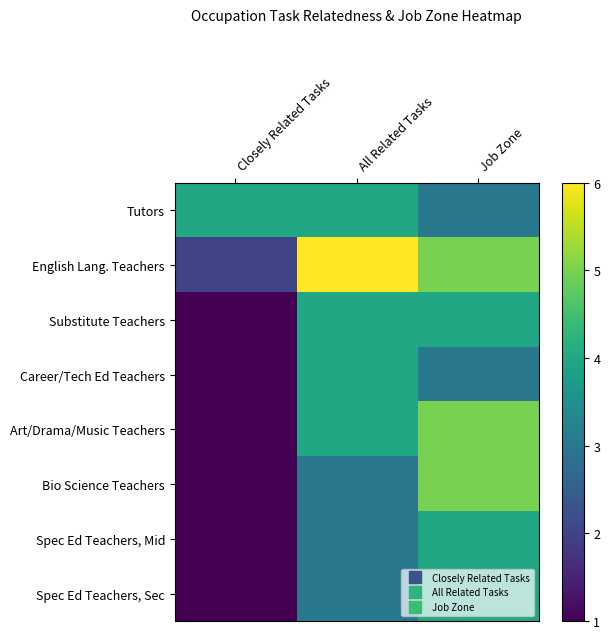

Which series has the largest range (max minus min)?

English Lang. Teachers